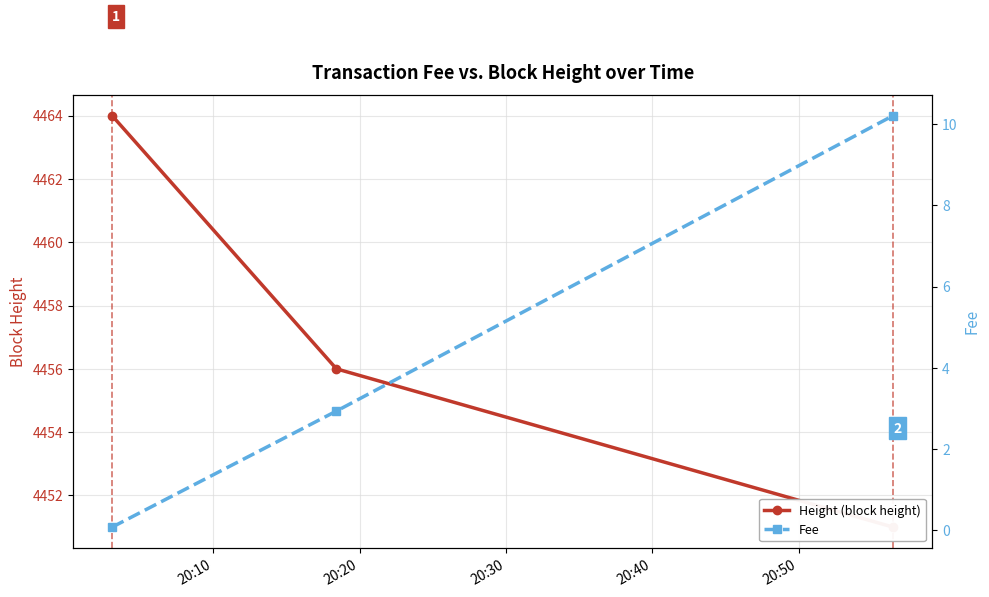

Which series has the largest range (max minus min)?

Height (block height)